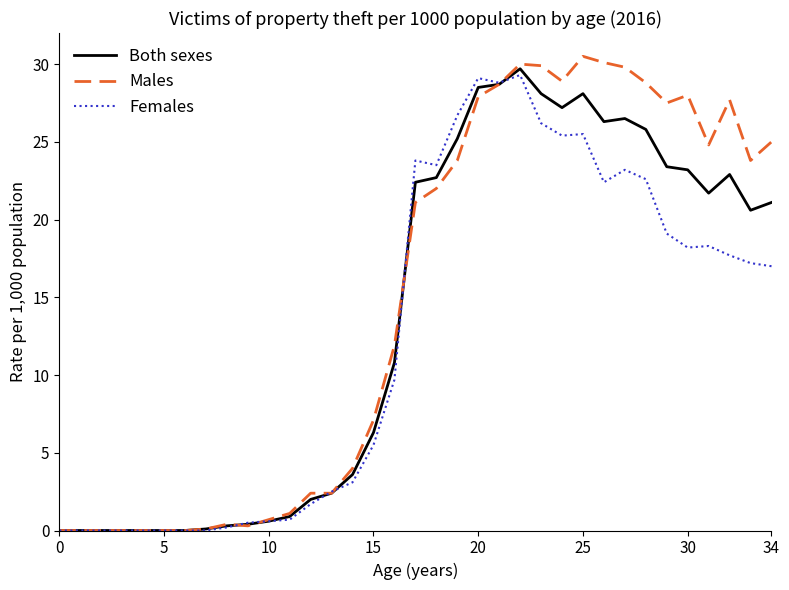

What is the highest value of the Males series?

30.5